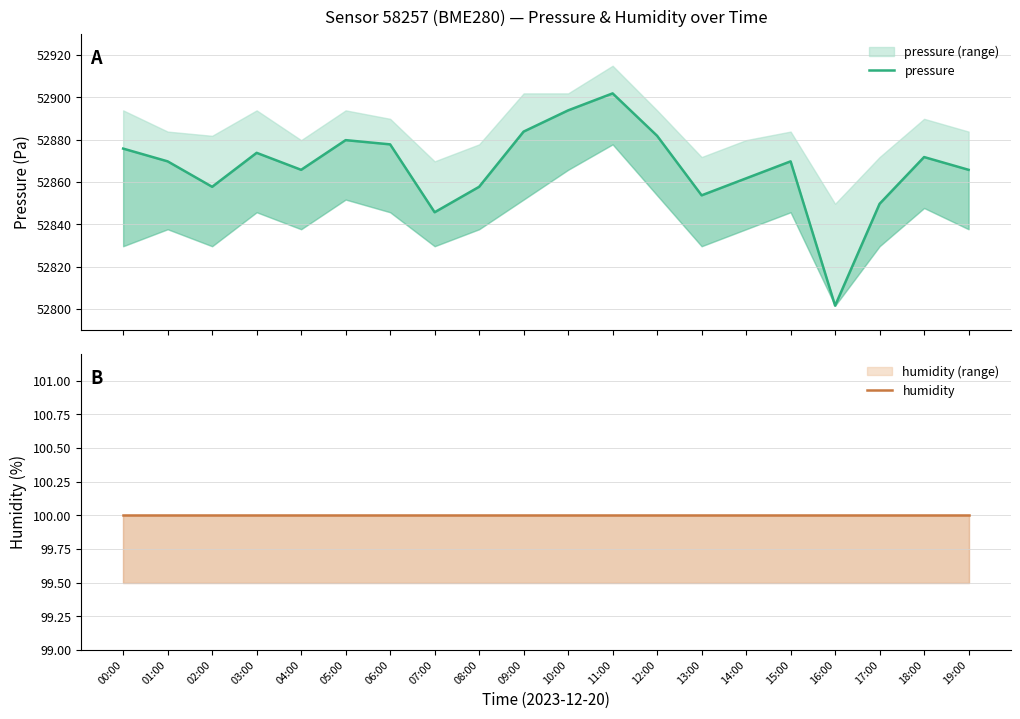

What is the label of the 4th point from the right?

16:00